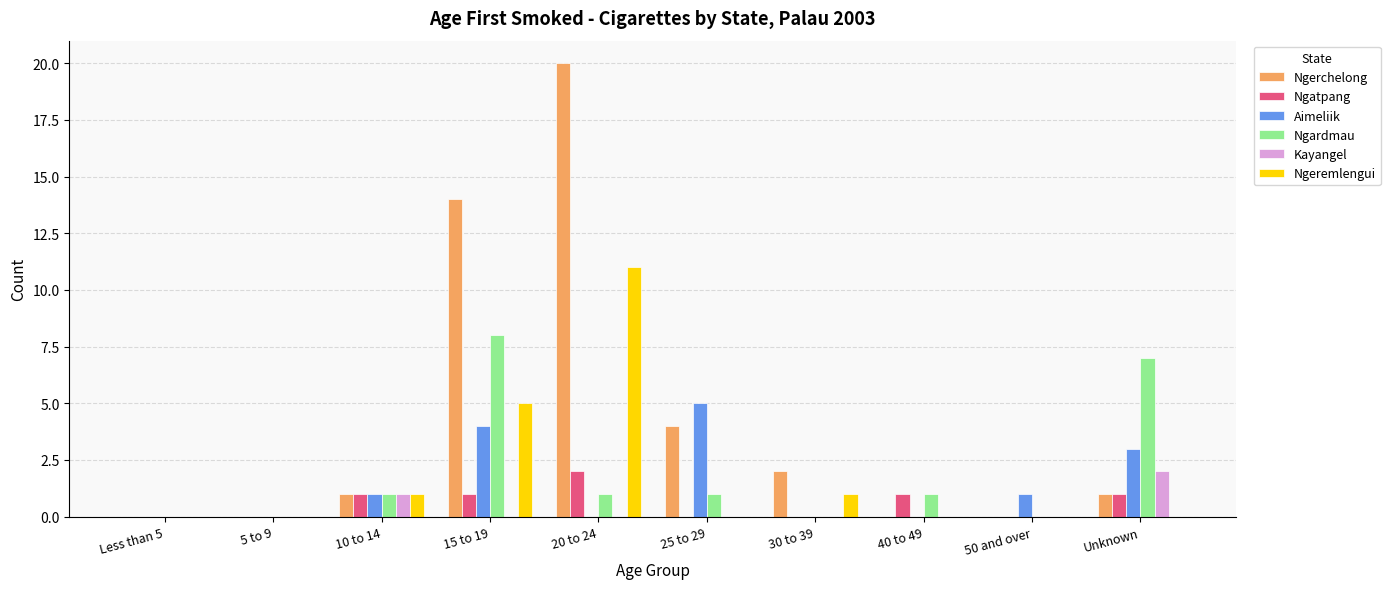

True or false: Ngerchelong has a value of 0 at 40 to 49.

True